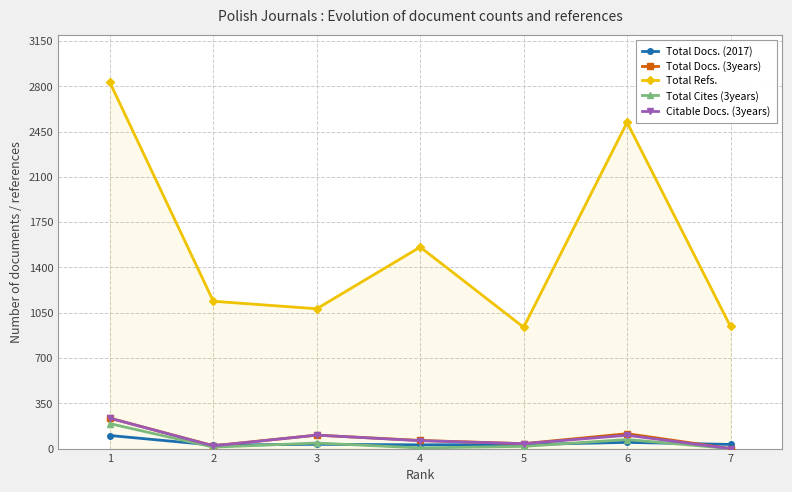

What is the maximum value shown in the chart?

2831